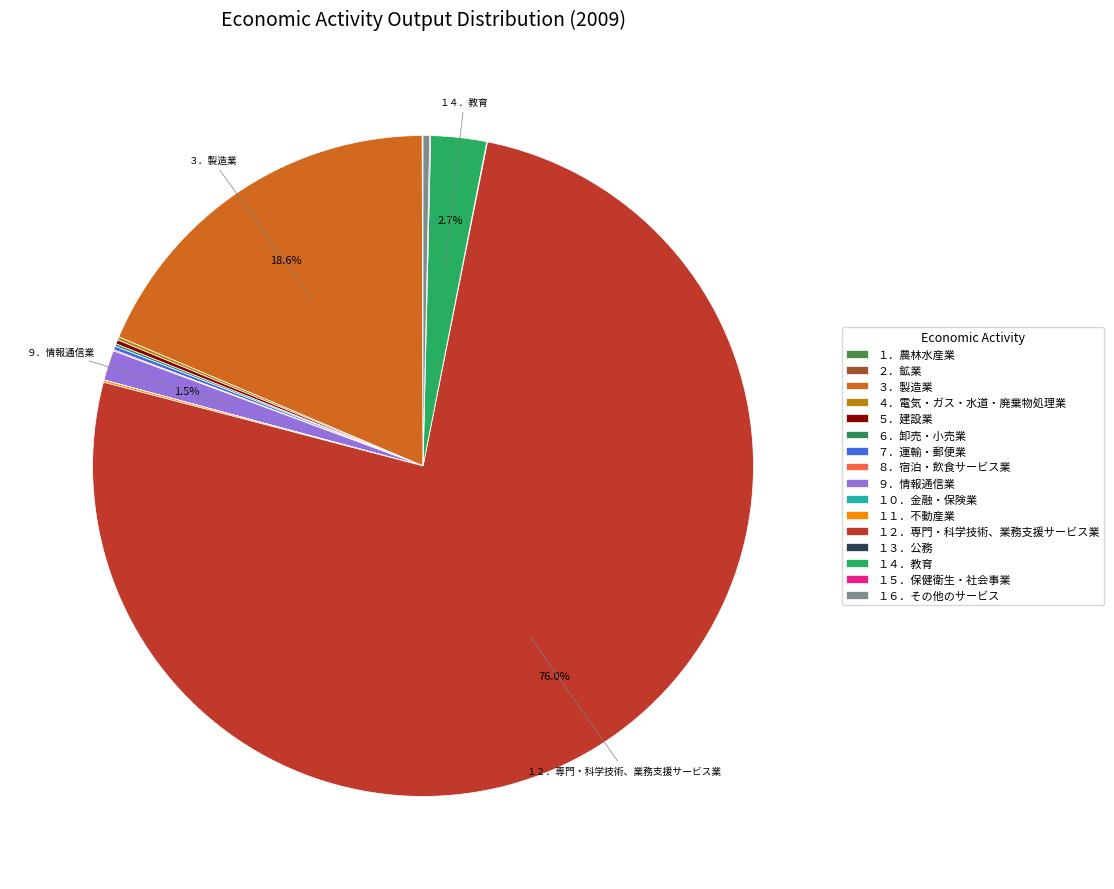

Count the number of slices in the pie.

16